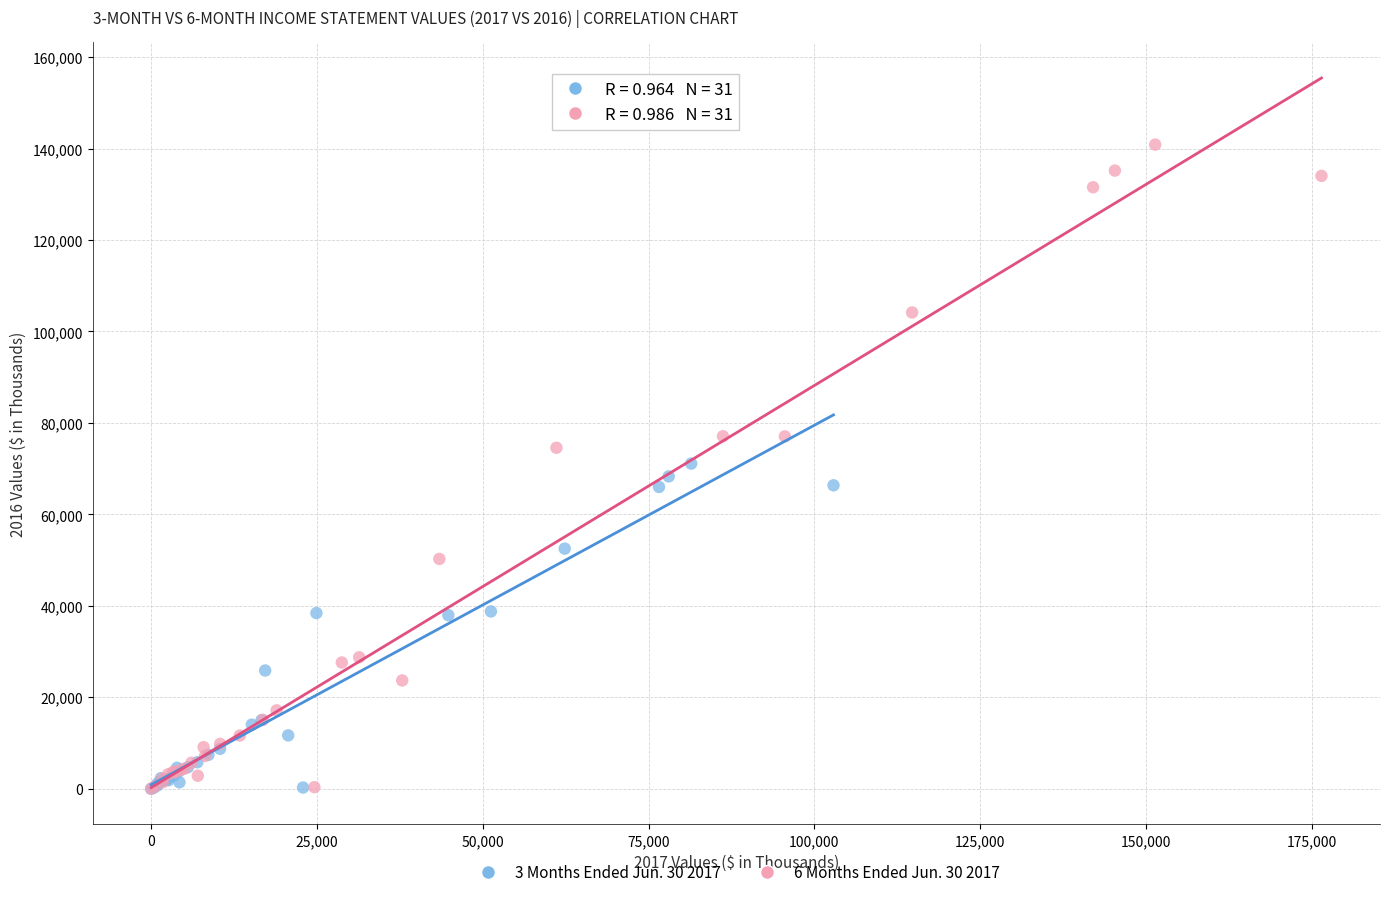

Which series has the largest Y range (max minus min)?

6 Months Ended Jun. 30 2017